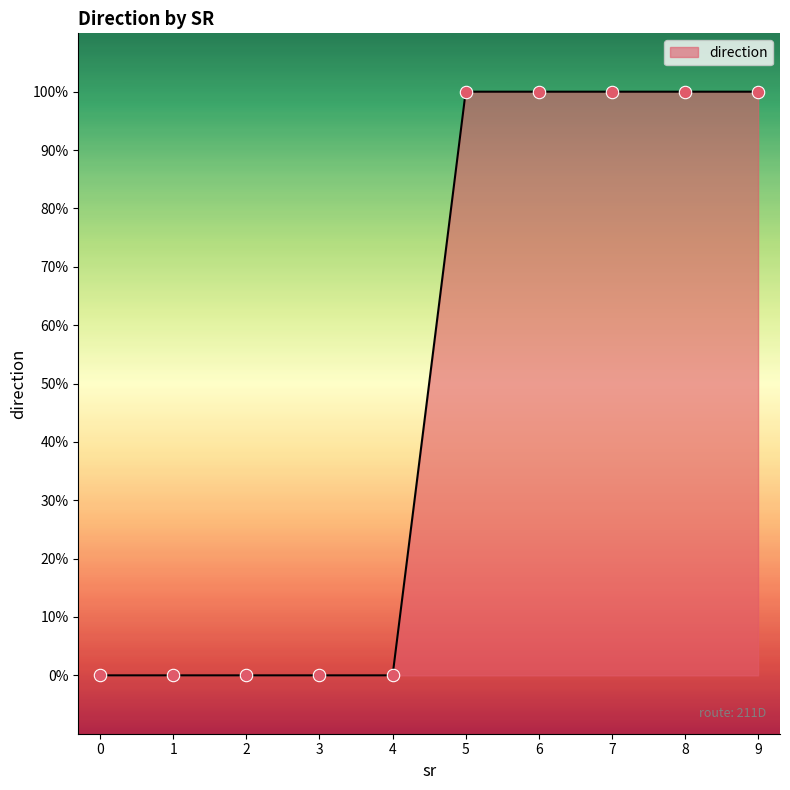

Approximately how many times larger is the value at 9 compared to 7?

1.0